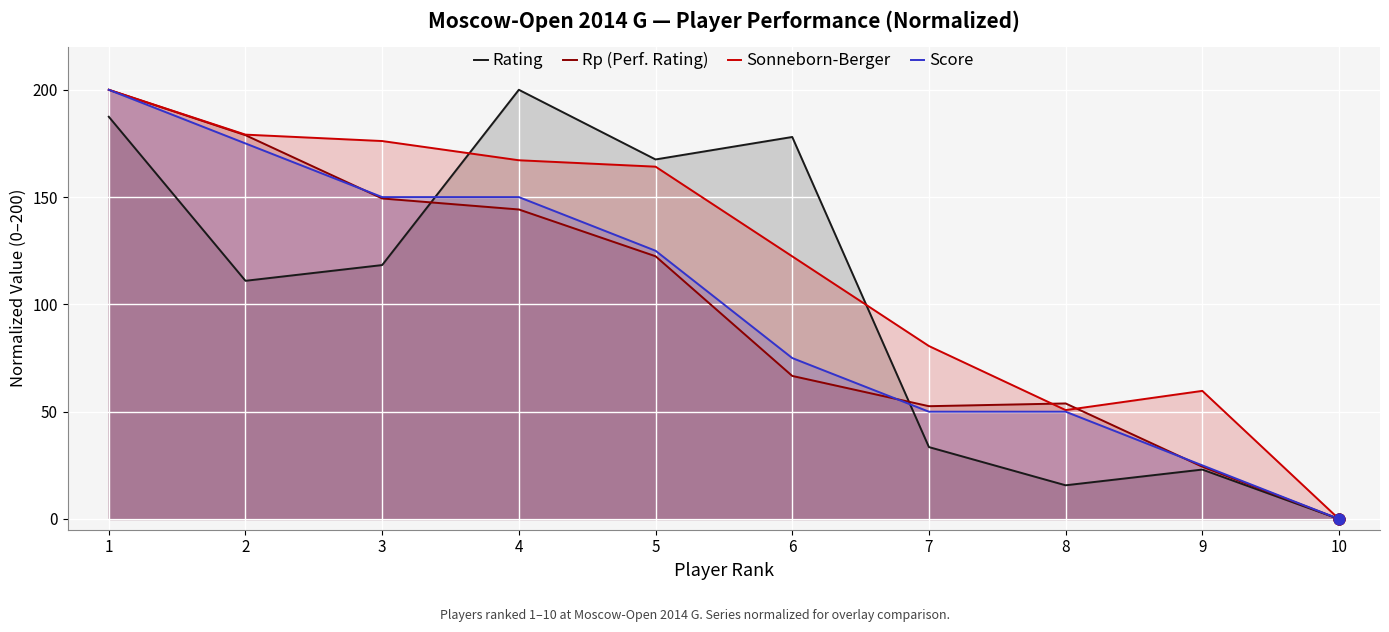

Which series reaches the maximum Y coordinate?

Rating